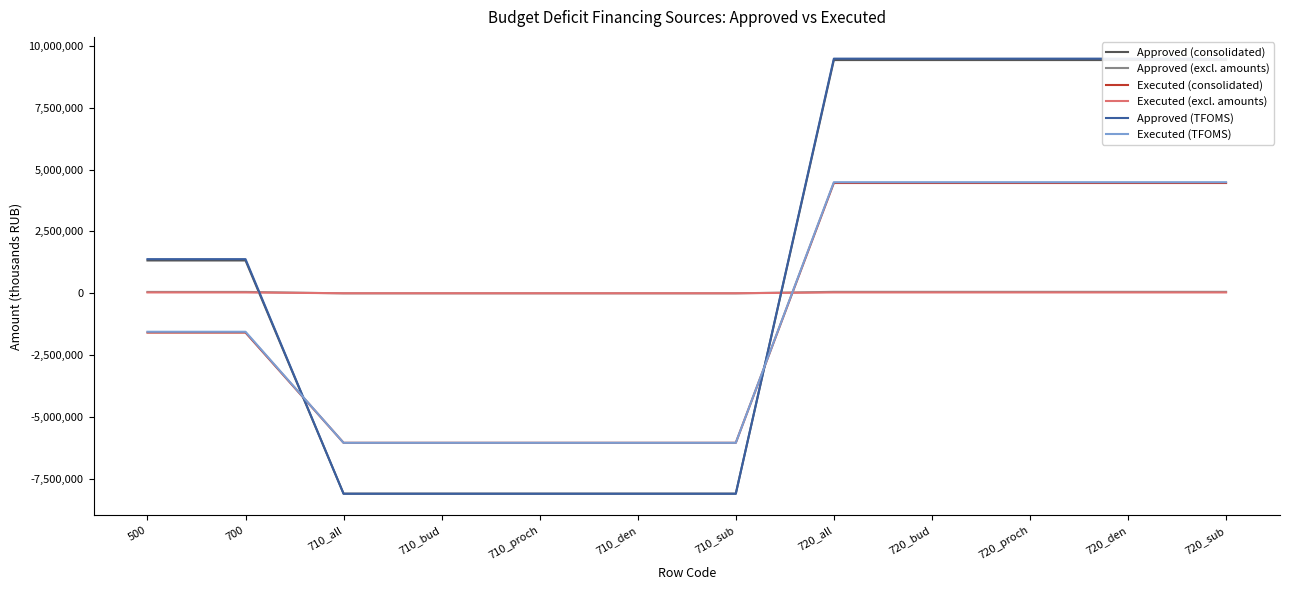

Which series has the widest spread of values?

Approved (TFOMS)